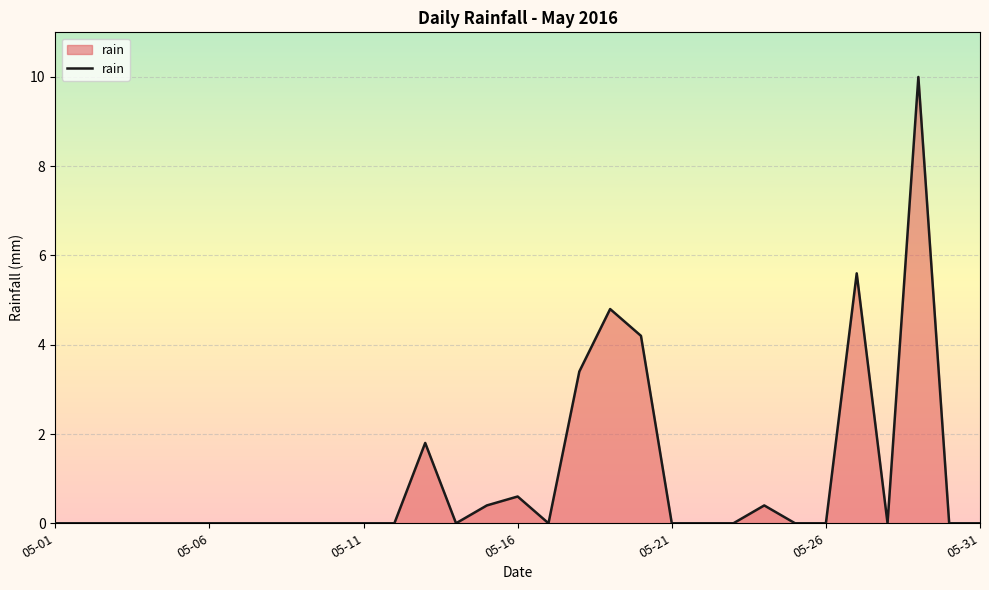

What is the greatest value displayed?

10.0